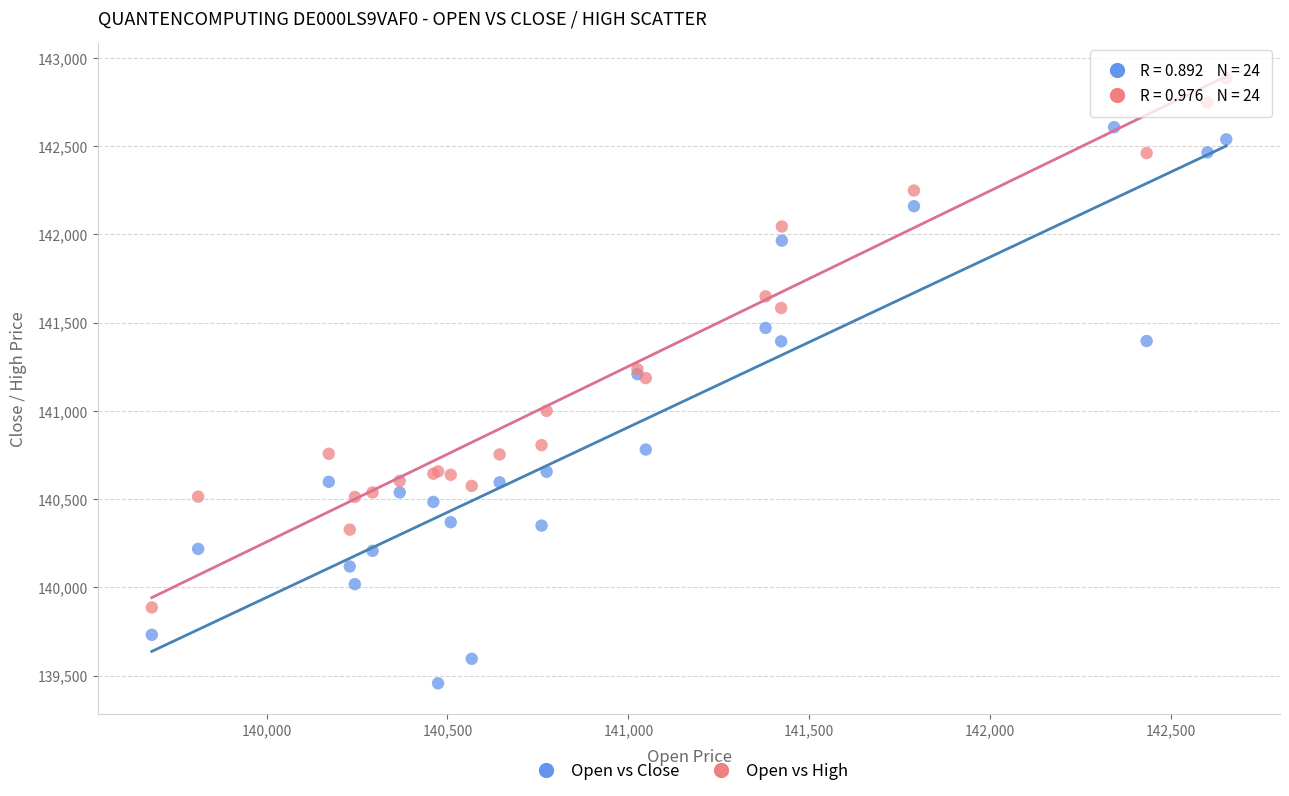

Which series reaches the minimum Y coordinate?

Open vs Close